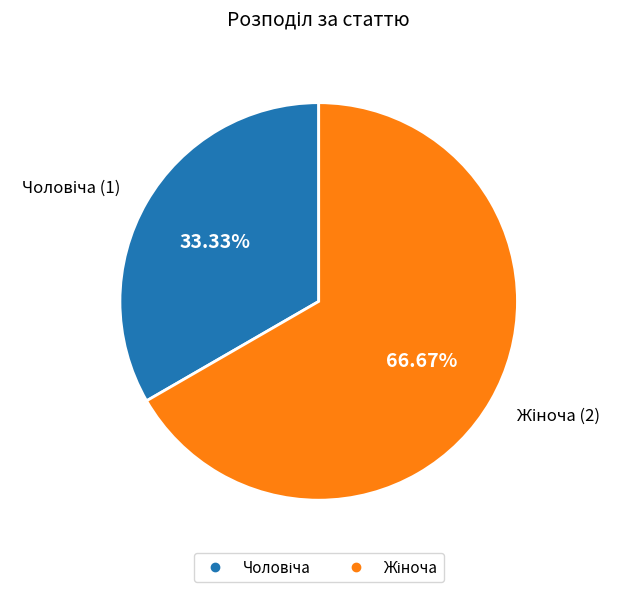

To the nearest percent, what is the average slice percentage?

50%